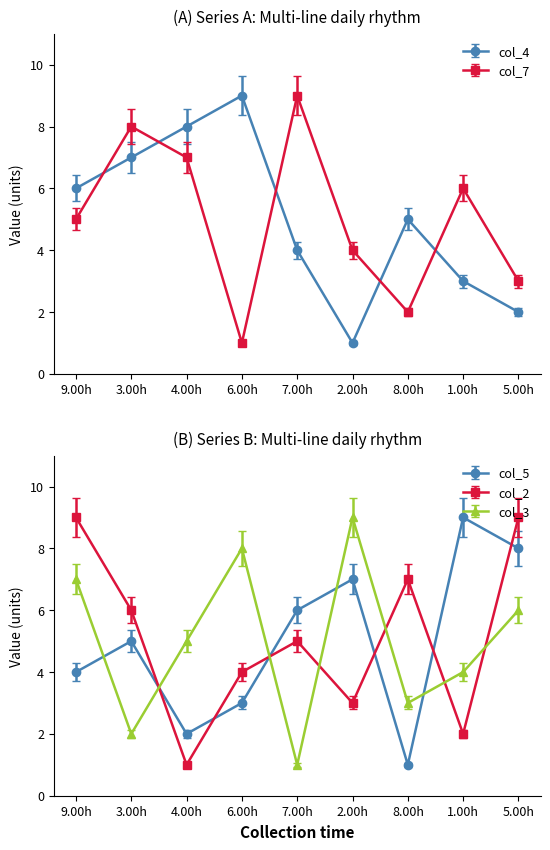

What is the label of the 9th point from the left?

5.00h